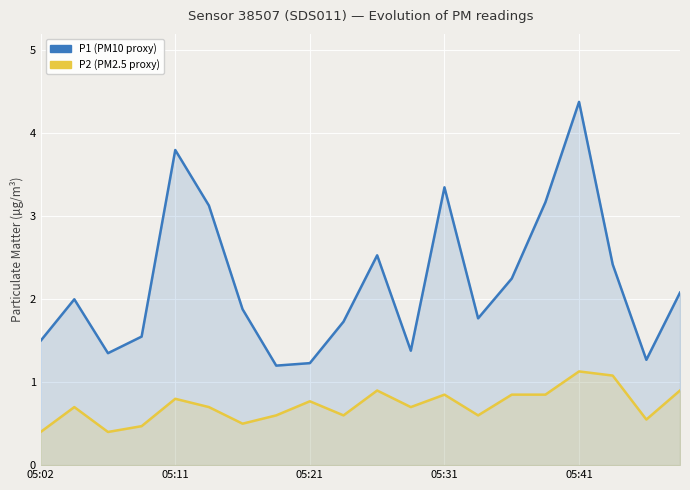

In P2, how many points are lower than both neighbors (excluding endpoints)?

6